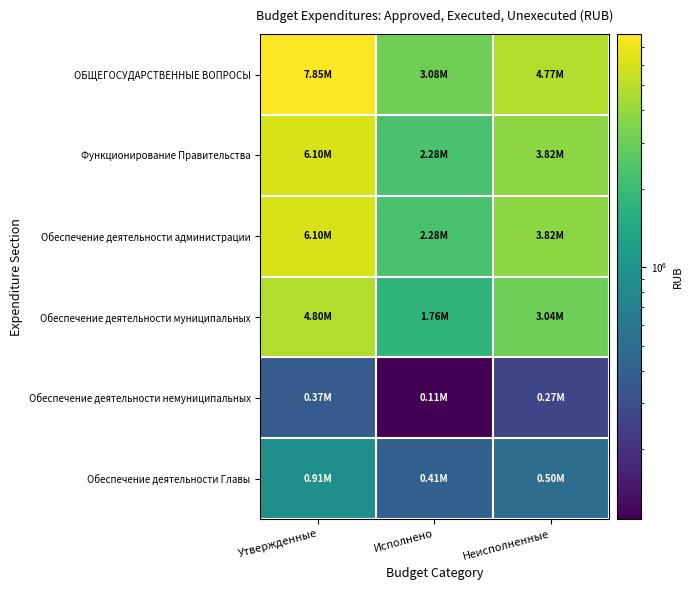

At which category is the sum across all series the highest?

Утвержденные